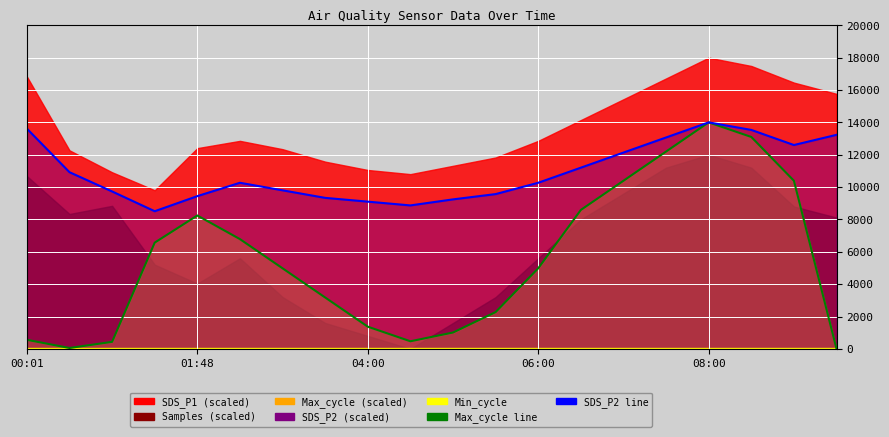

The value of Max_cycle line at 9 is 205.0. True or false?

False